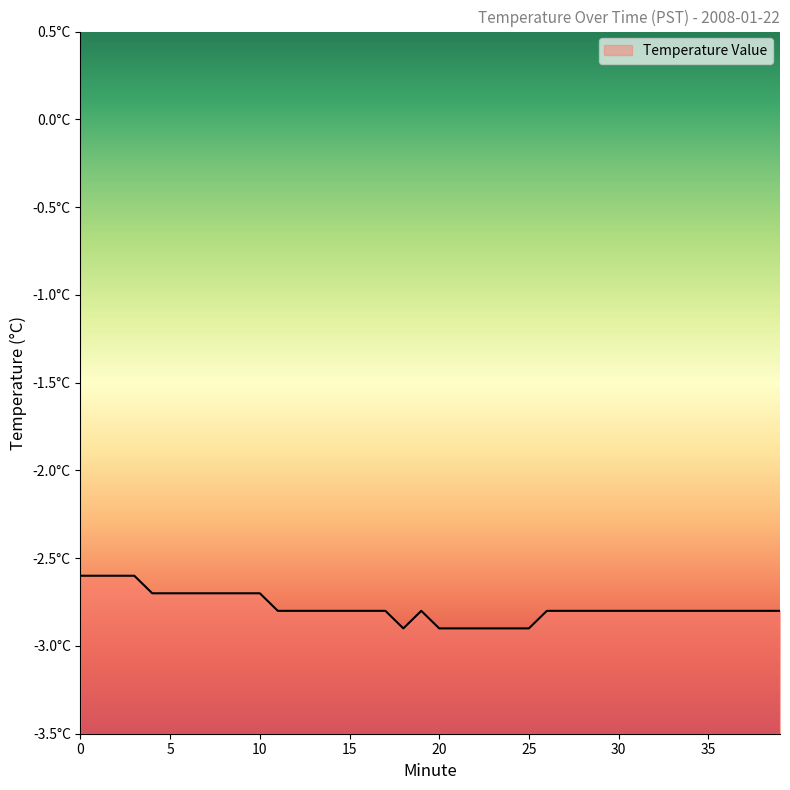

The chart shows a value of -4.5 at 23. True or false?

False